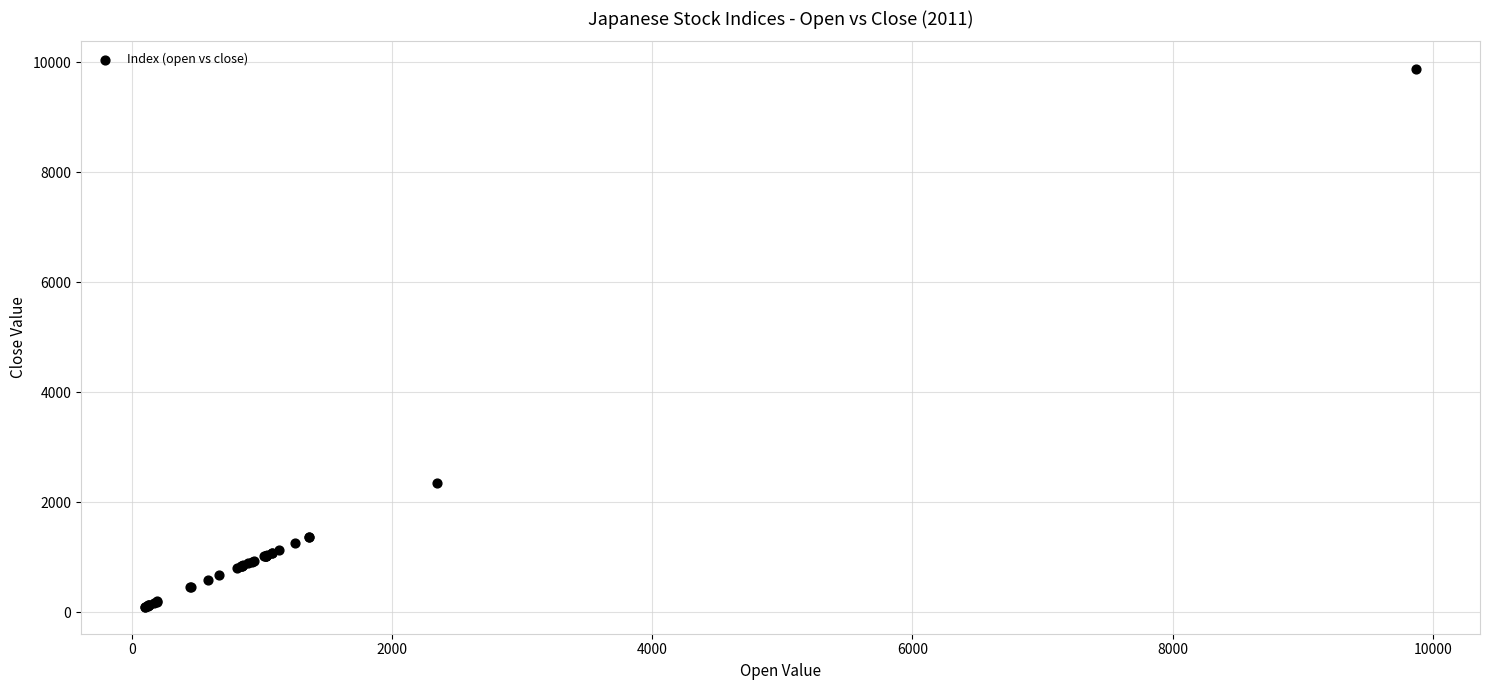

What Y value in the scatter plot is closest to 4983?

2341.3